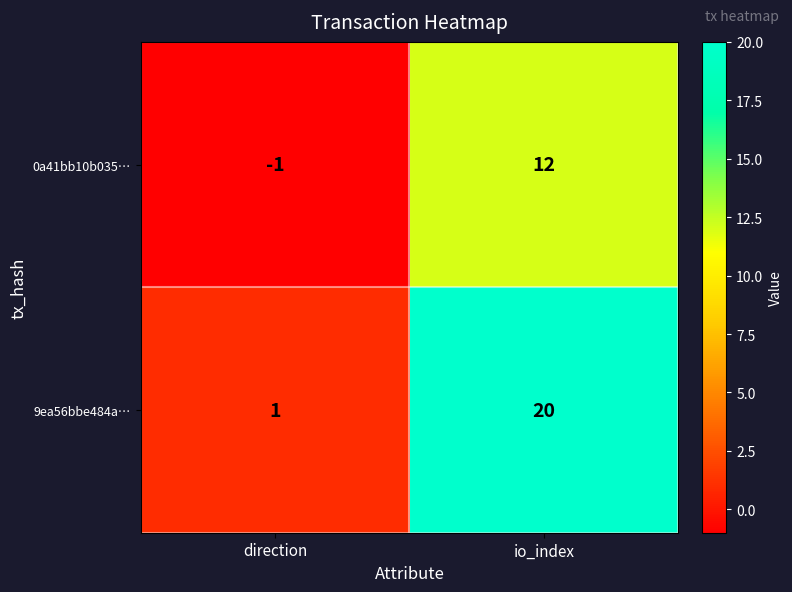

Which label corresponds to the largest value in the chart?

io_index